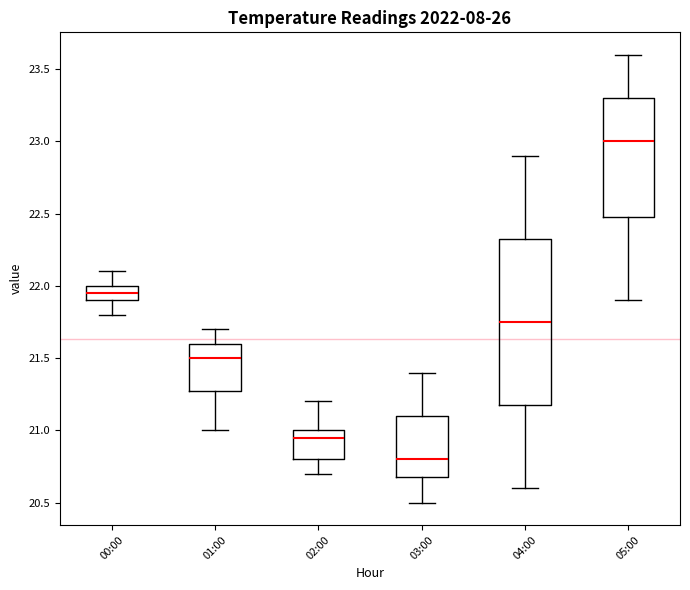

Reading left to right, transcribe this box plot: for each box, give where its median line is, the range the box spans, and where its two whiskers end, as read against the y-axis. The values are not printed on the chart, so give them approximately, as read against the axis.

00:00: median 21.95, box 21.90 to 22.00, whiskers 21.80 to 22.10
01:00: median 21.50, box 21.30 to 21.60, whiskers 21.00 to 21.70
02:00: median 20.95, box 20.80 to 21.00, whiskers 20.70 to 21.20
03:00: median 20.80, box 20.70 to 21.10, whiskers 20.50 to 21.40
04:00: median 21.75, box 21.20 to 22.35, whiskers 20.60 to 22.90
05:00: median 23.00, box 22.50 to 23.30, whiskers 21.90 to 23.60